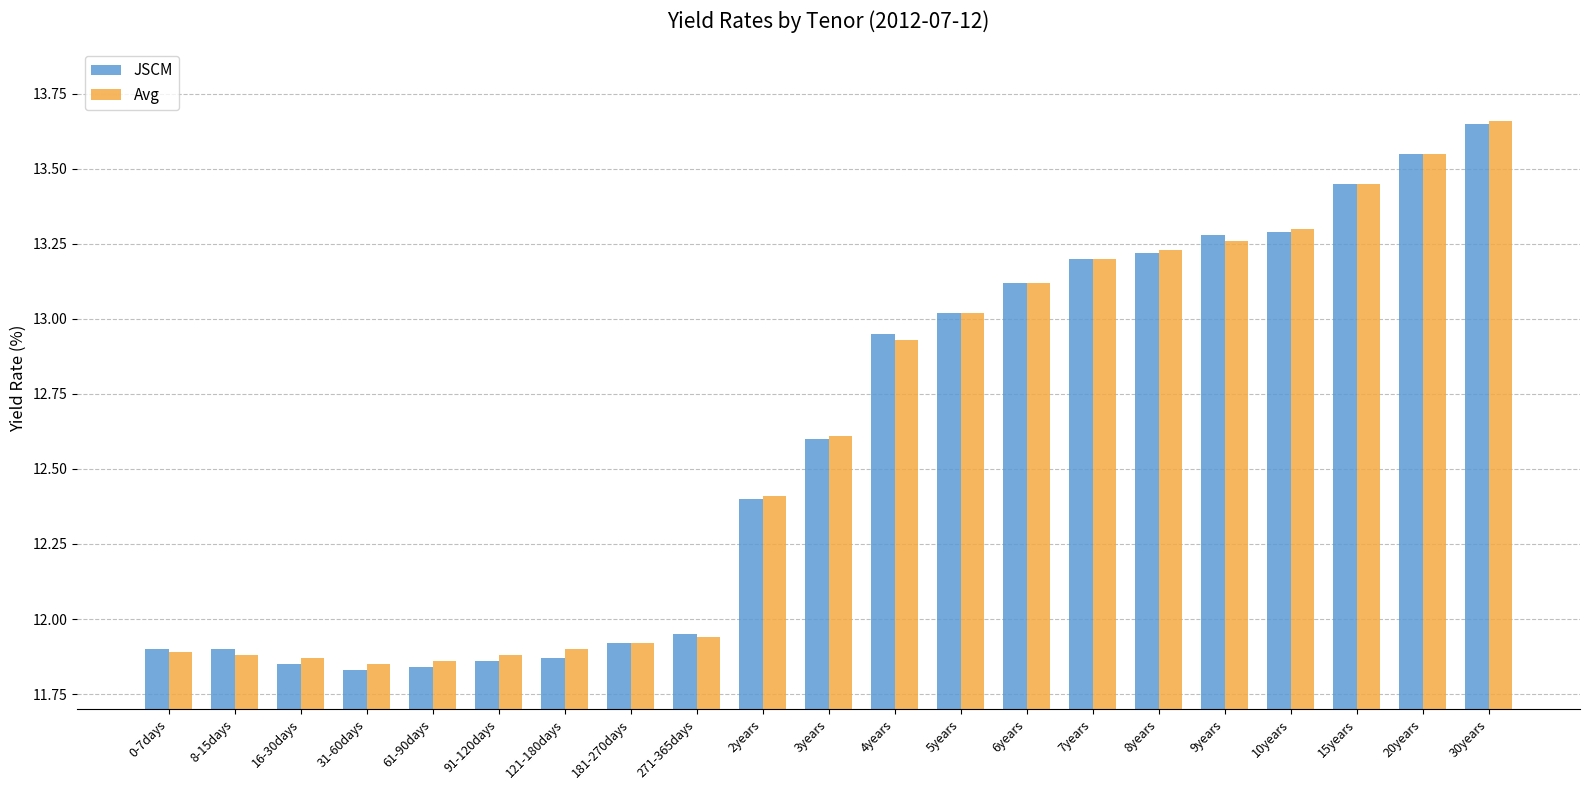

What are all the series names shown in the legend?

JSCM, Avg